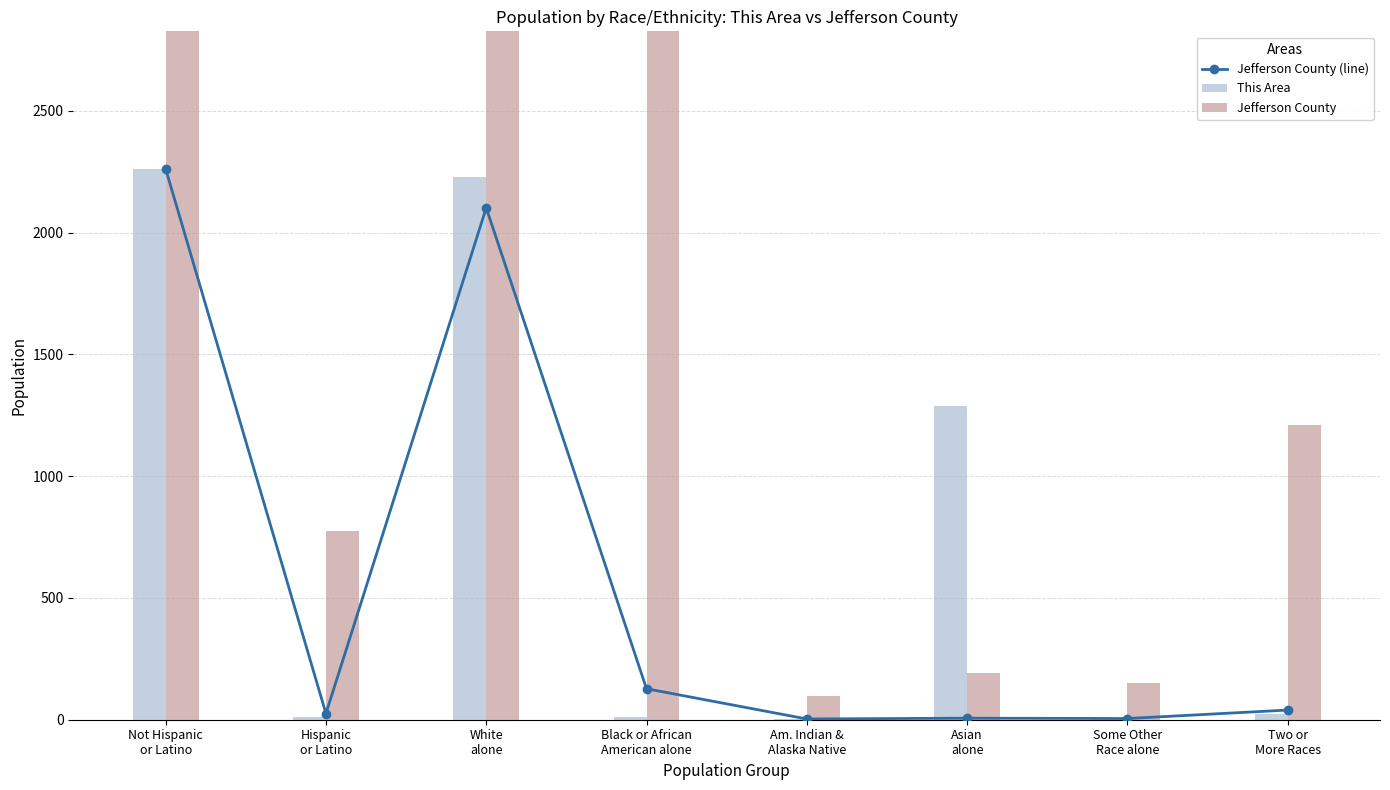

What position from the right is Am. Indian &
Alaska Native?

4